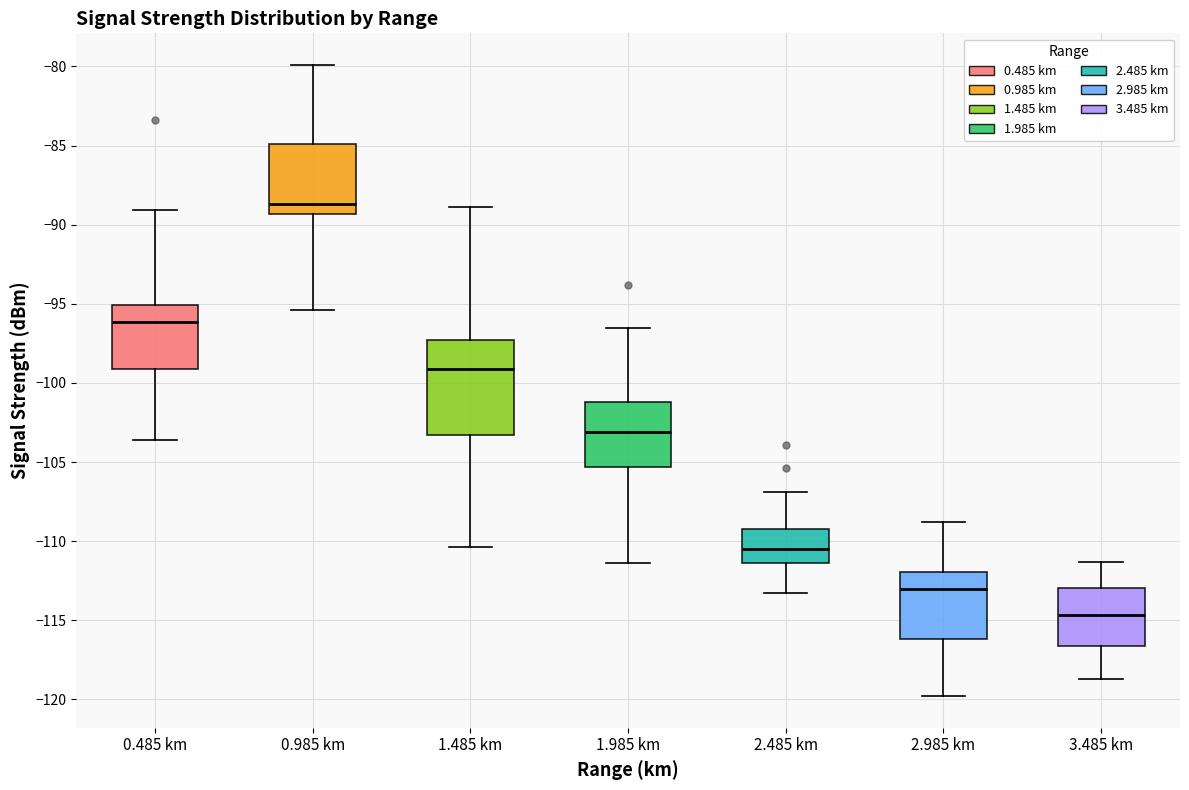

Which box's median line is the lowest?

3.485 km